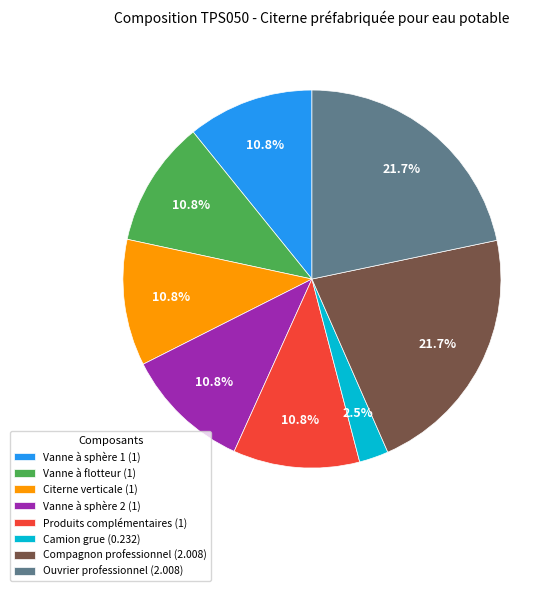

Does any single category account for the majority?

No